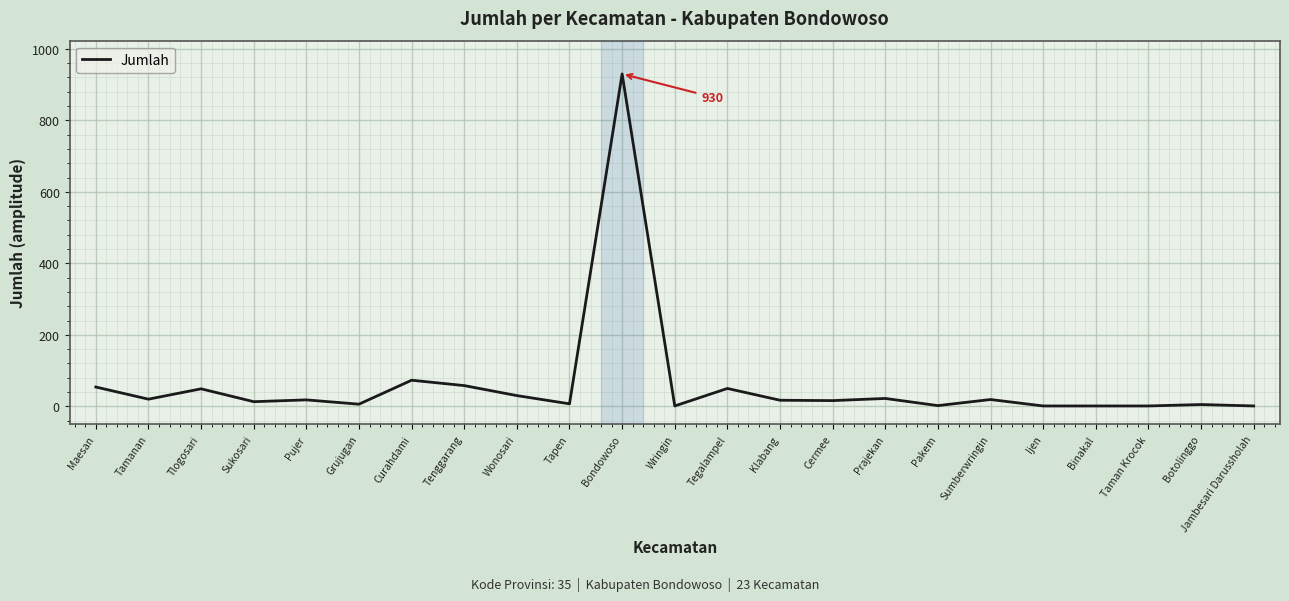

What is the greatest value displayed?

930